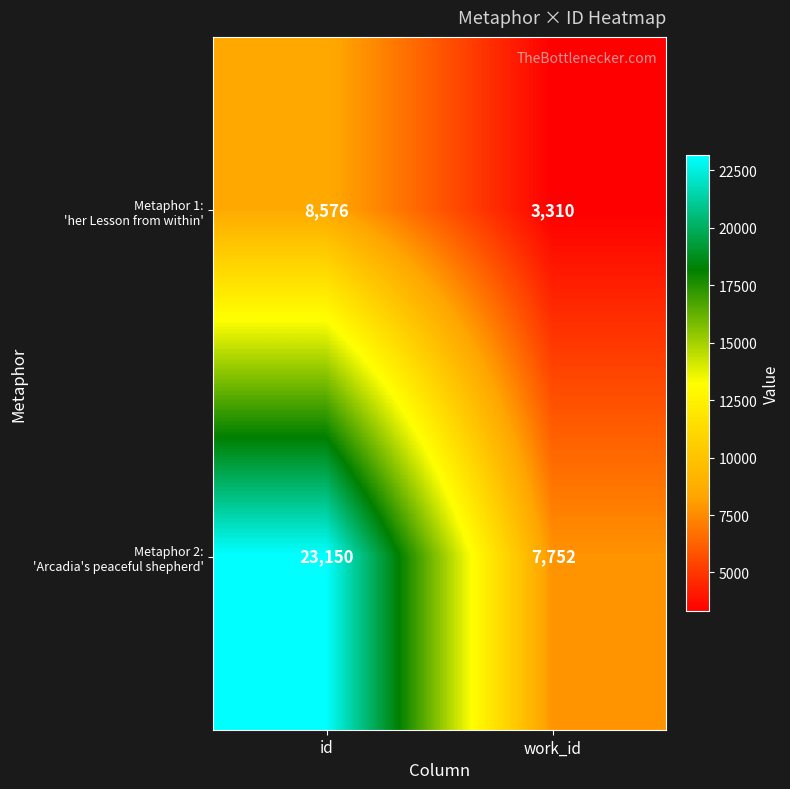

Count the number of data series in this chart.

2